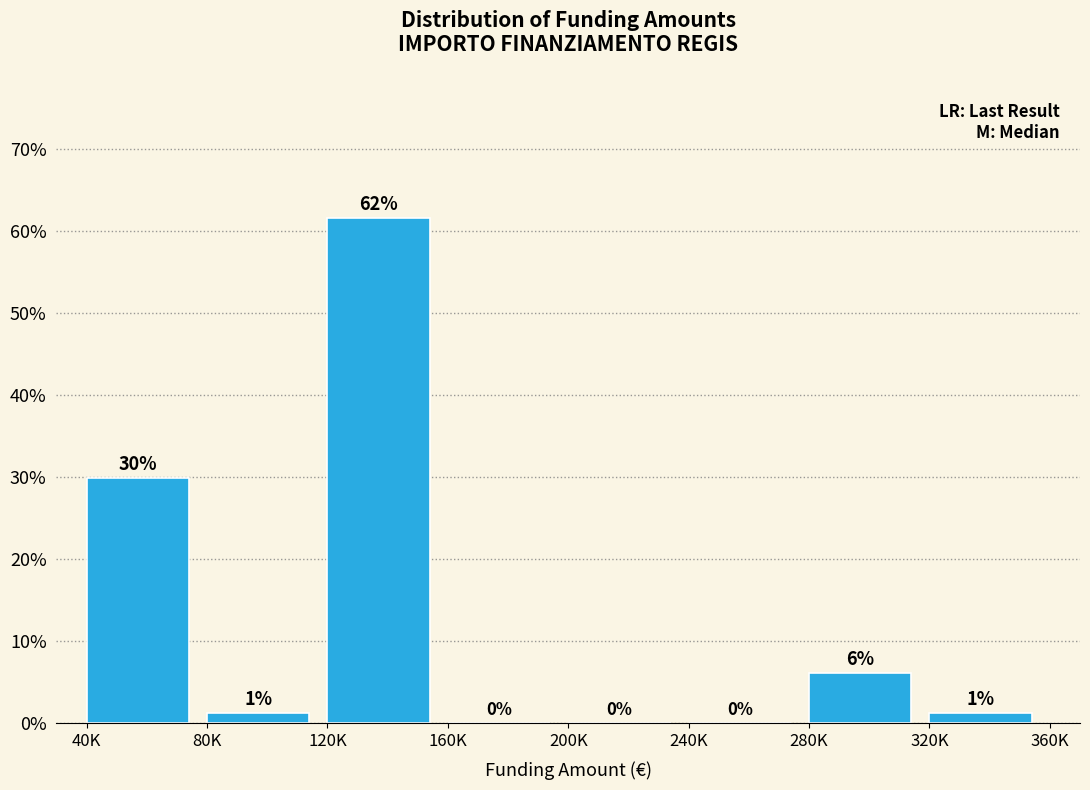

Approximately how many times larger is the value at 320K compared to 80K?

1.0